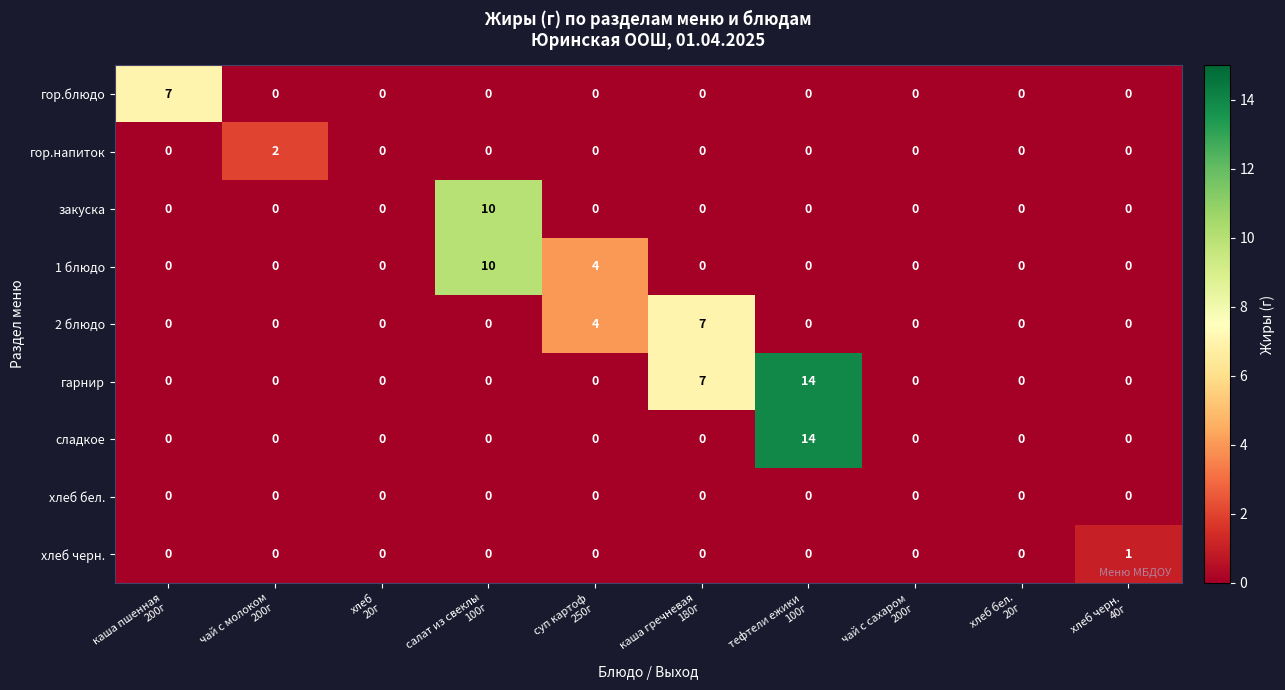

Which series has the largest total across all categories?

гарнир